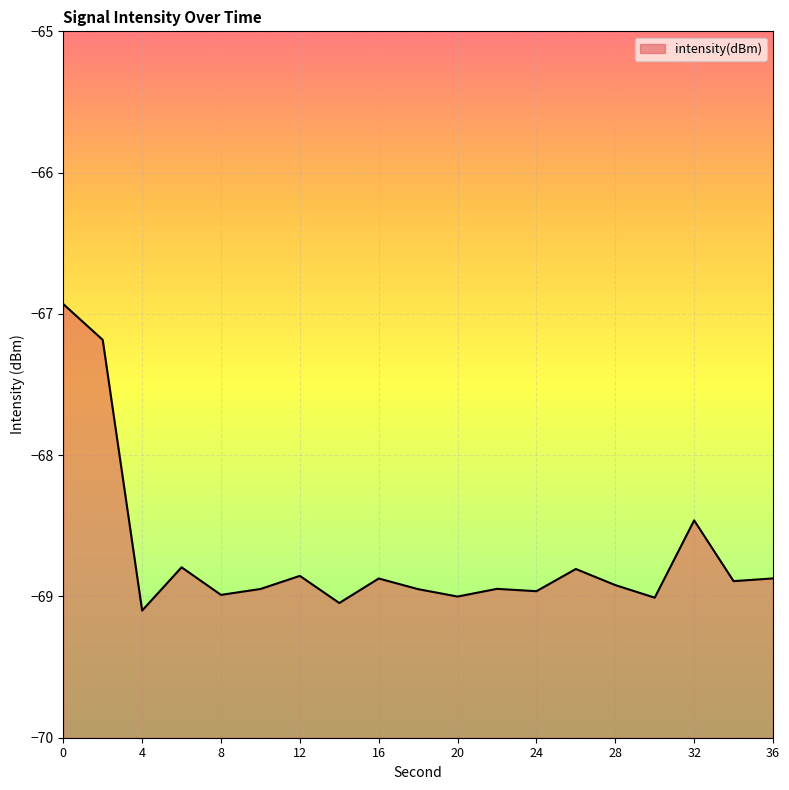

True or false: there are more than 0 points higher than both neighbors.

True